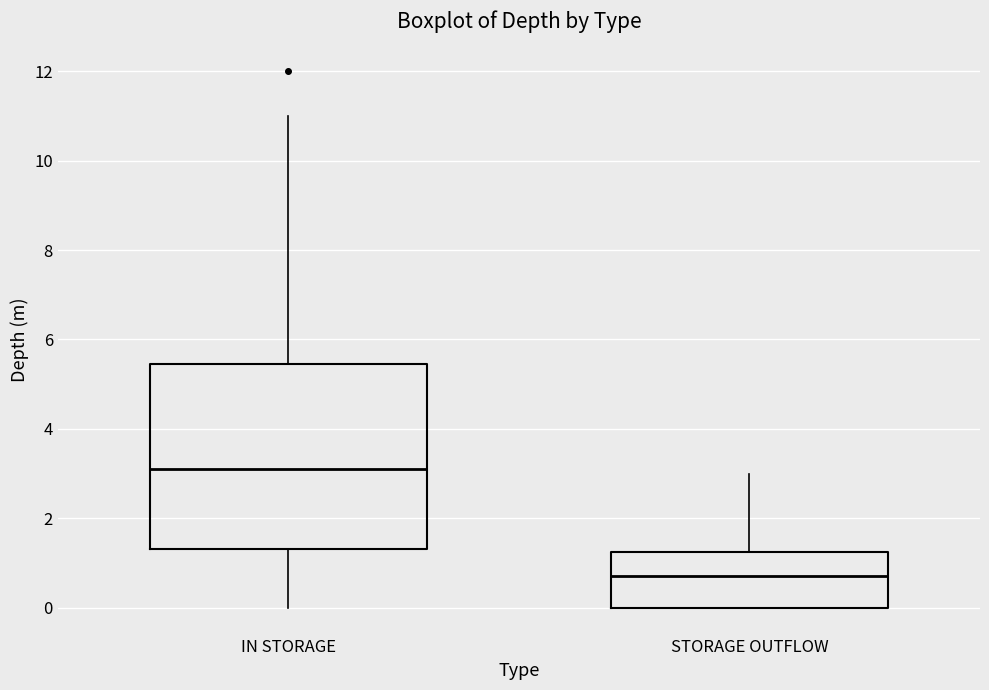

Where does the median line of the box for STORAGE OUTFLOW sit on the y-axis? The values are not printed on the chart, so give them approximately, as read against the axis.

0.8